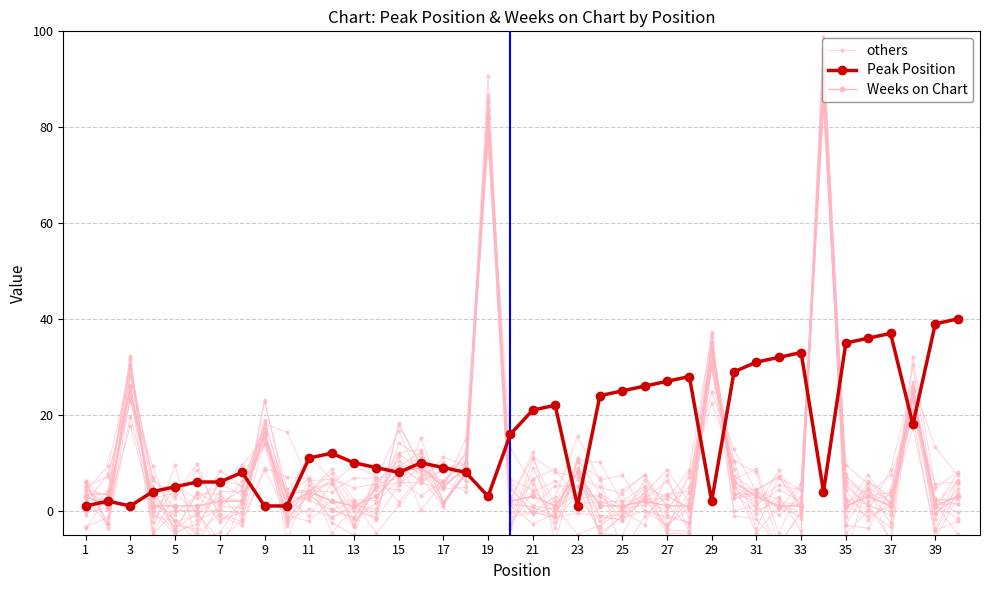

What is the maximum value for Weeks on Chart?

89.0